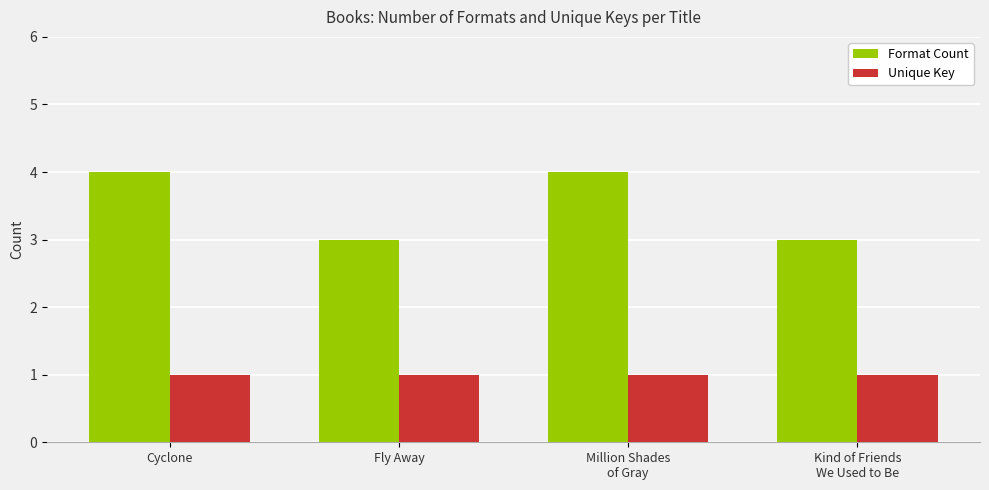

What is the total value across all series at Million Shades
of Gray?

5